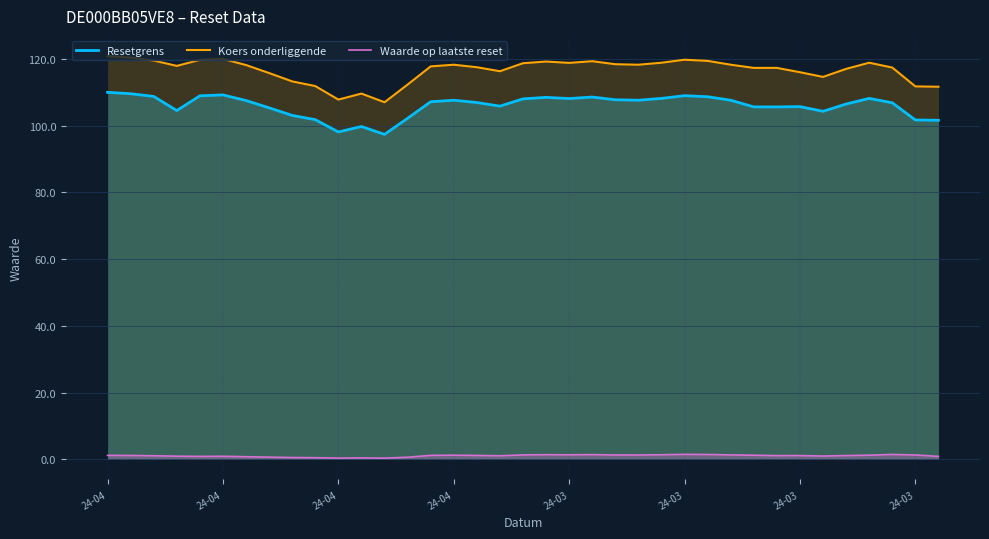

What is the difference between the highest and lowest values at 18?

117.4